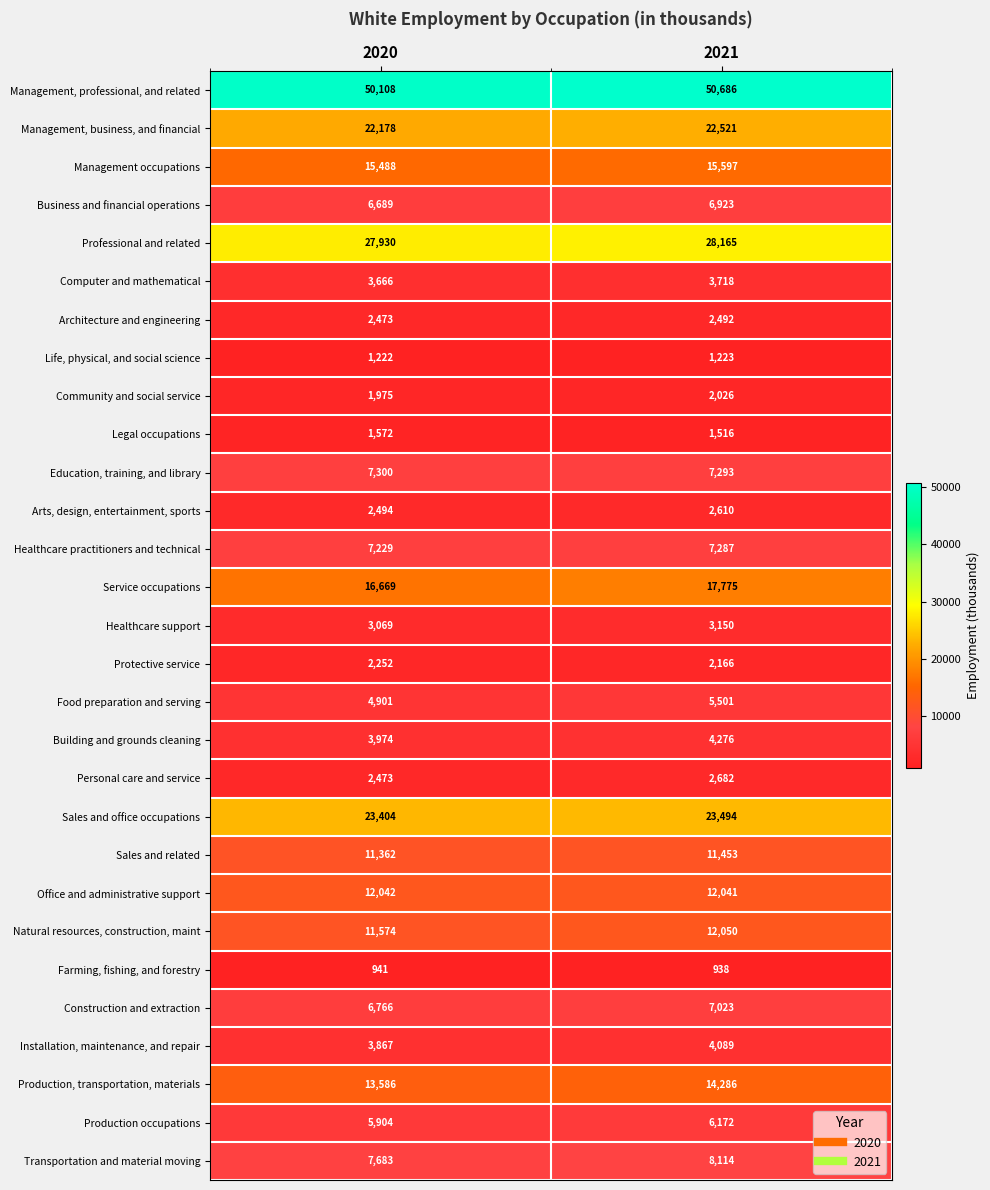

What is the total value across all series at 2021?

287267